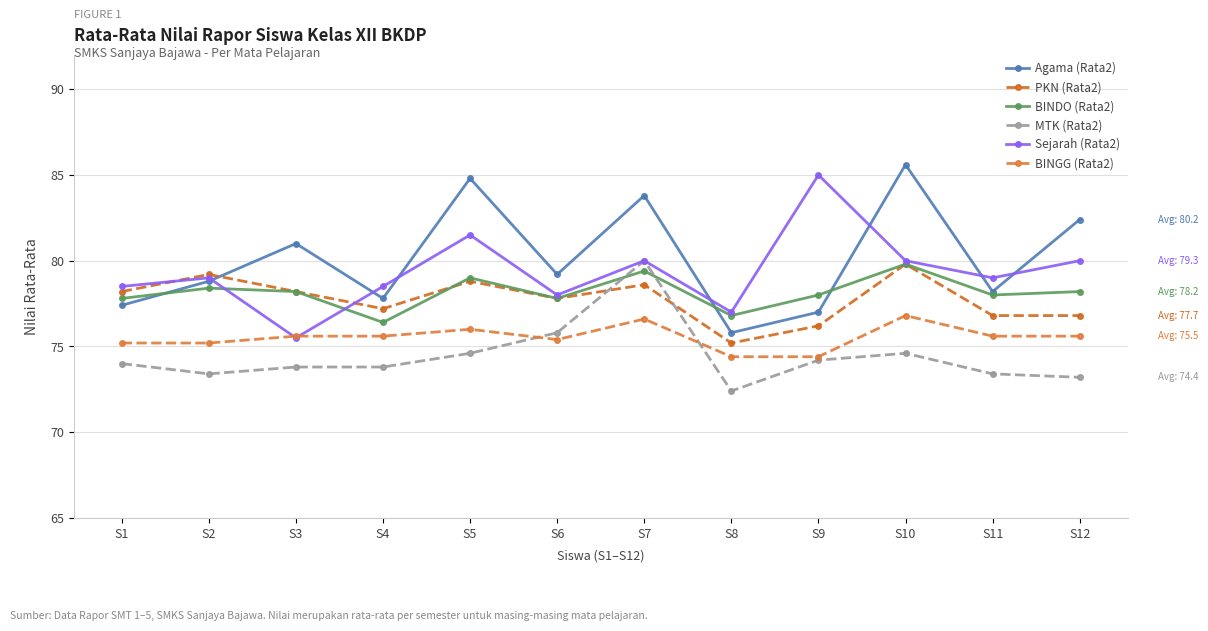

How many lines are shown in the chart?

6